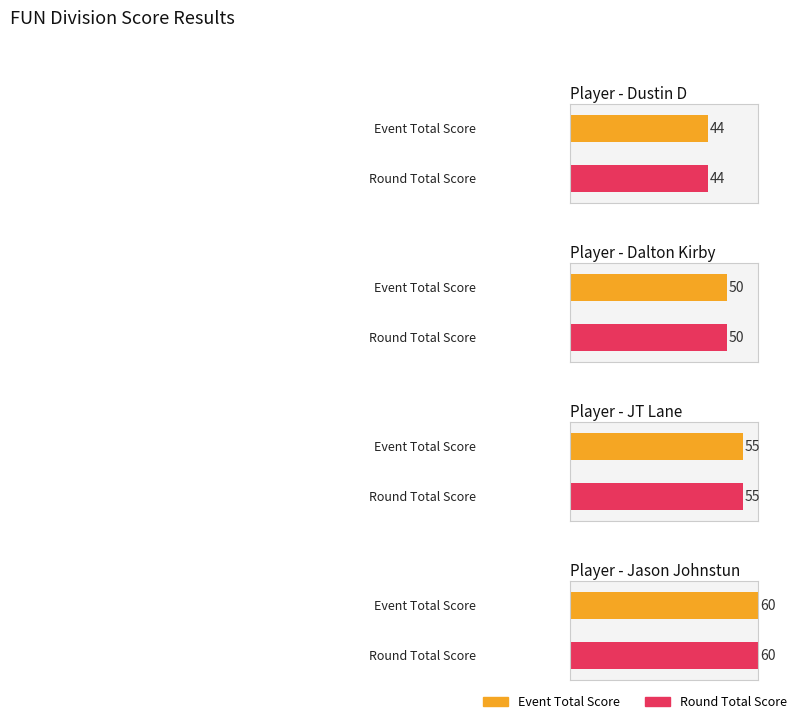

Reading left to right, what are all the values shown in this chart?

event_total_score: 0=44	1=50	2=55	3=60
round_total_score: 0=44	1=50	2=55	3=60